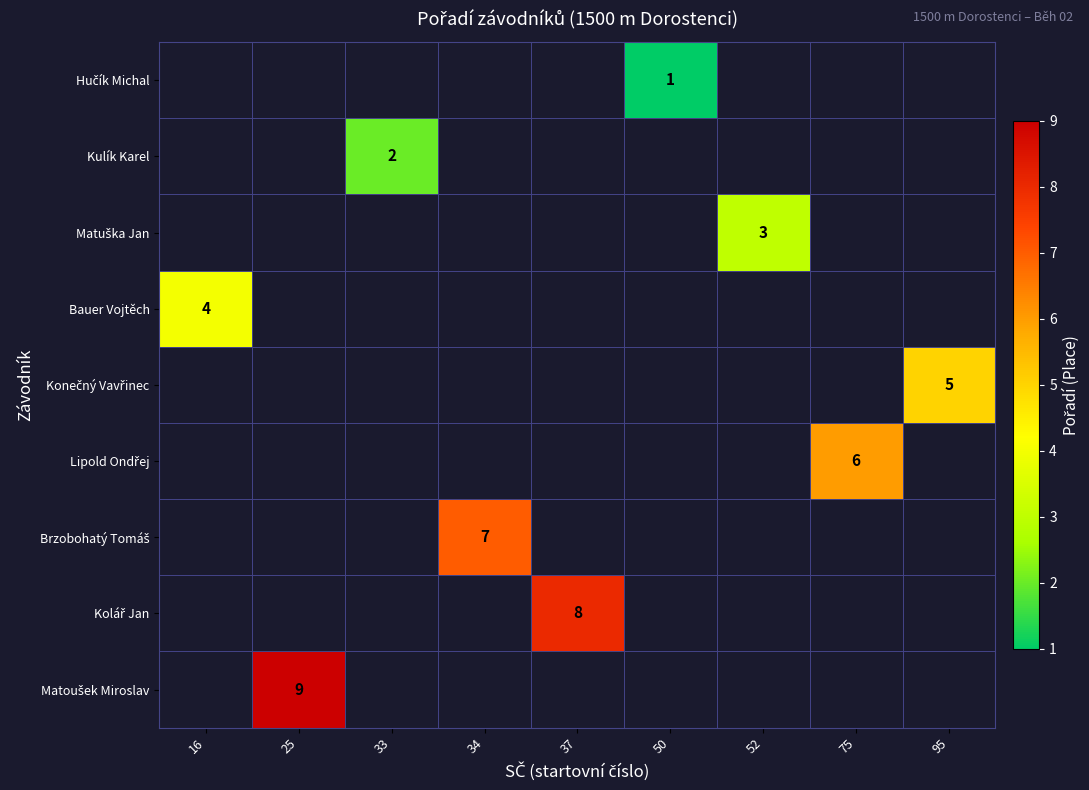

Between 50 and 95, which is larger?

95